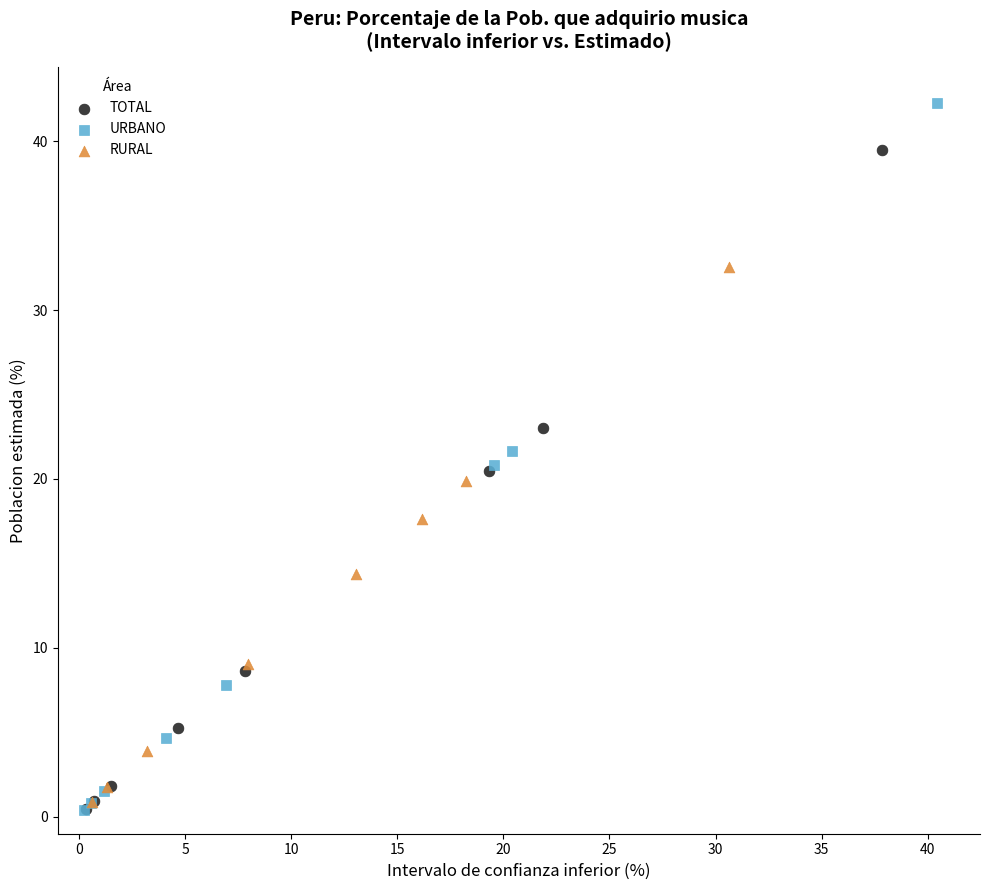

Which series contains the highest Y value?

URBANO